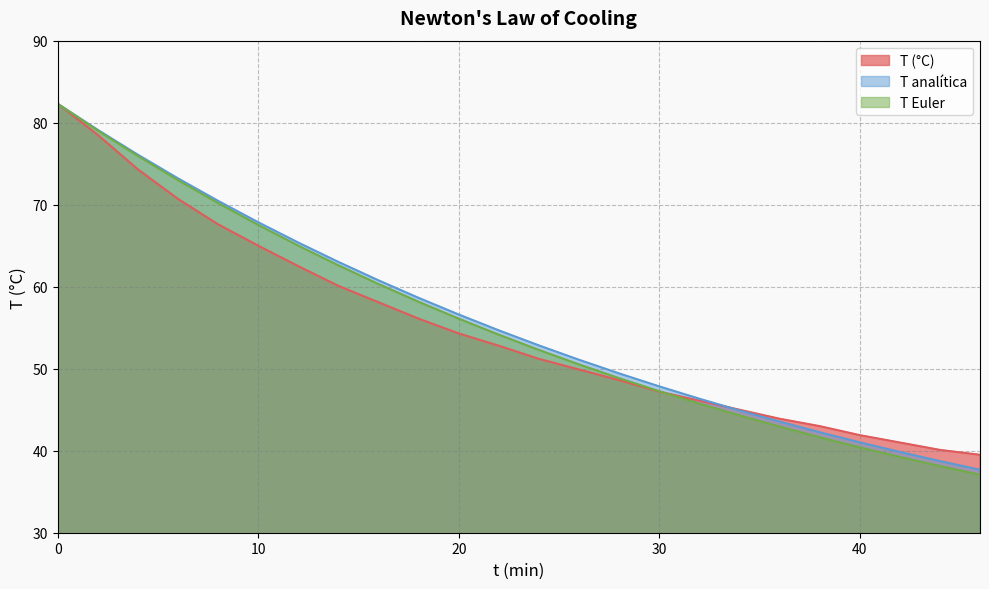

True or false: T (°C) has more than 0 points higher than both neighbors.

False